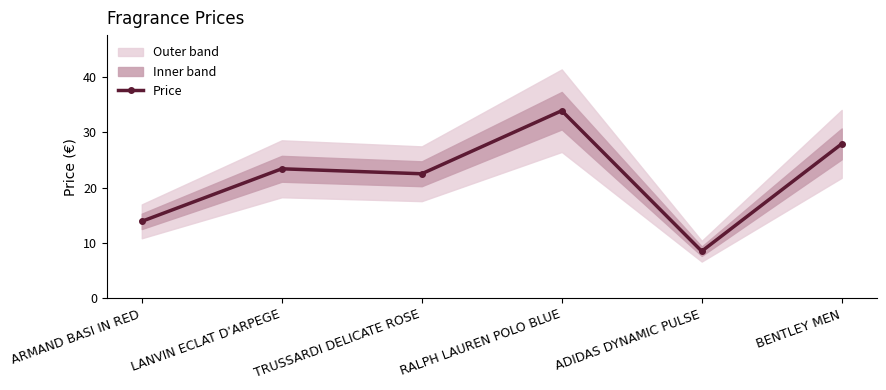

Does the chart have visible grid lines?

No